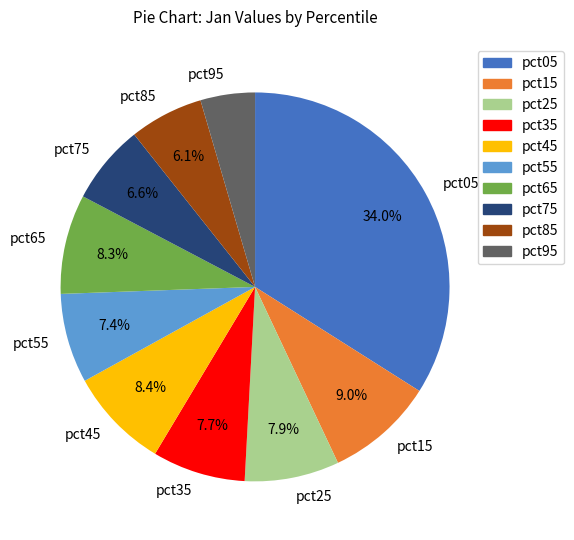

Which slice is the largest?

pct05